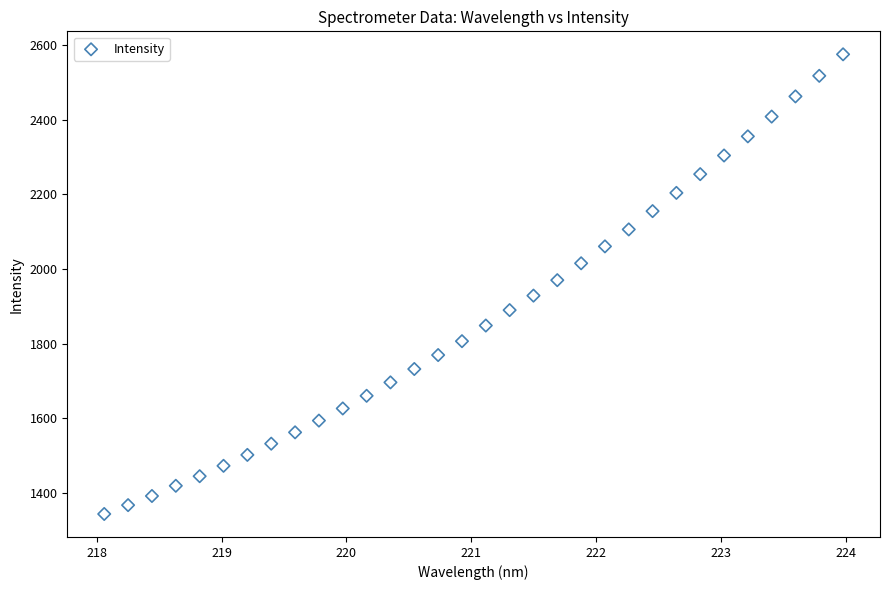

What is the range of Y values (max minus min)?

1231.3